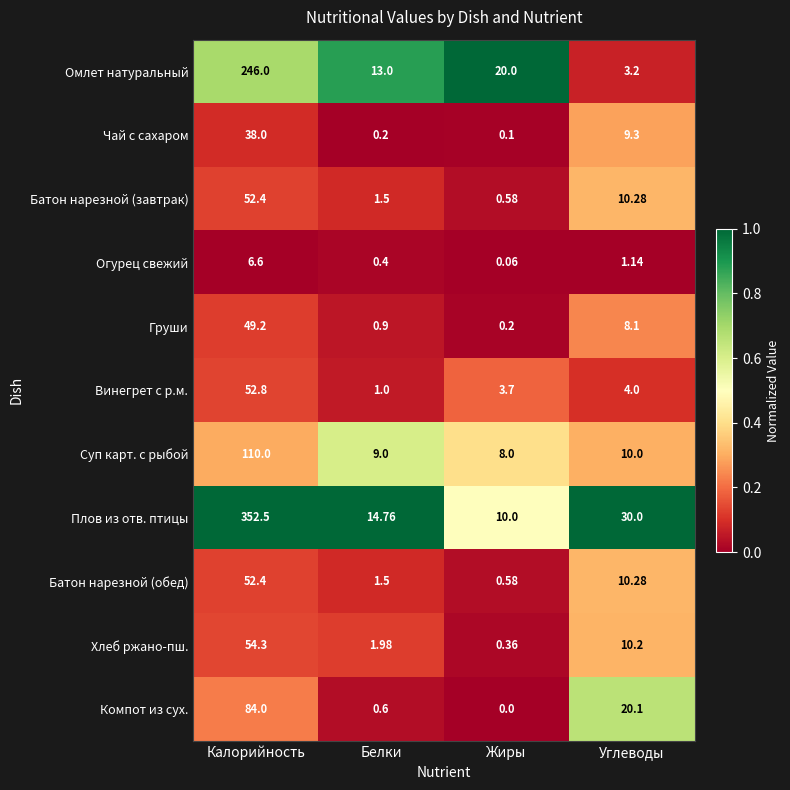

Which series has the widest spread of values?

Плов из отв. птицы